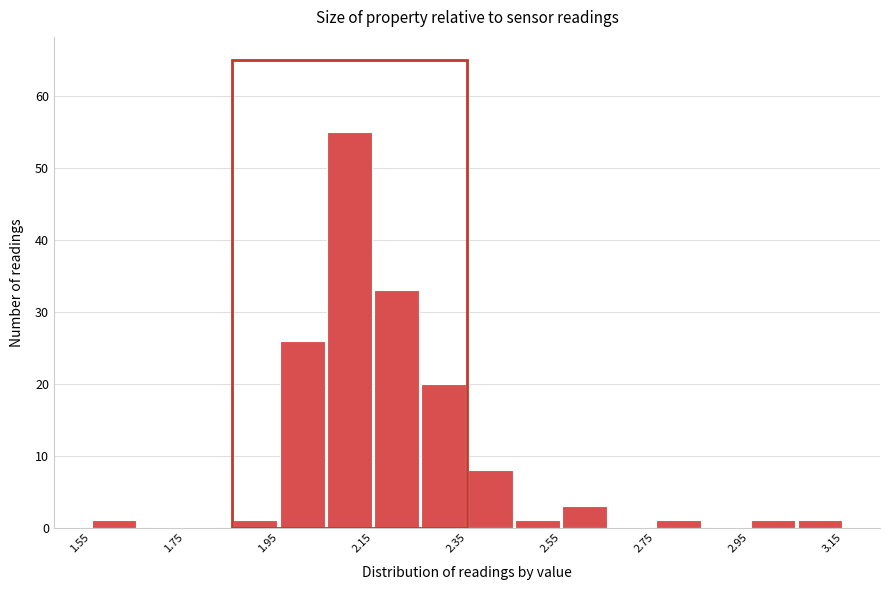

What is the height of the bar covering 1.85 to 1.95 on the x-axis? Neither the bar edges nor the heights are printed on the chart, so give them approximately, as read against the axes.

1